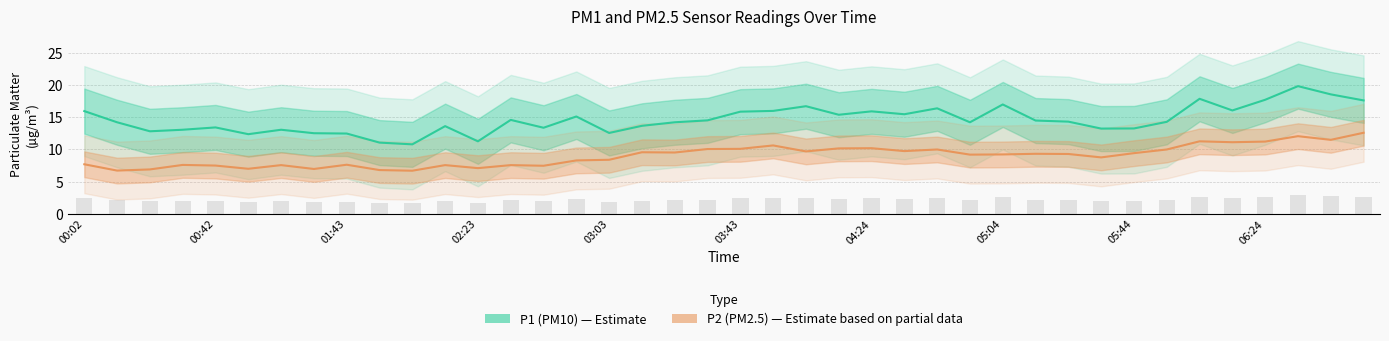

What position from the right is 03:03?

24